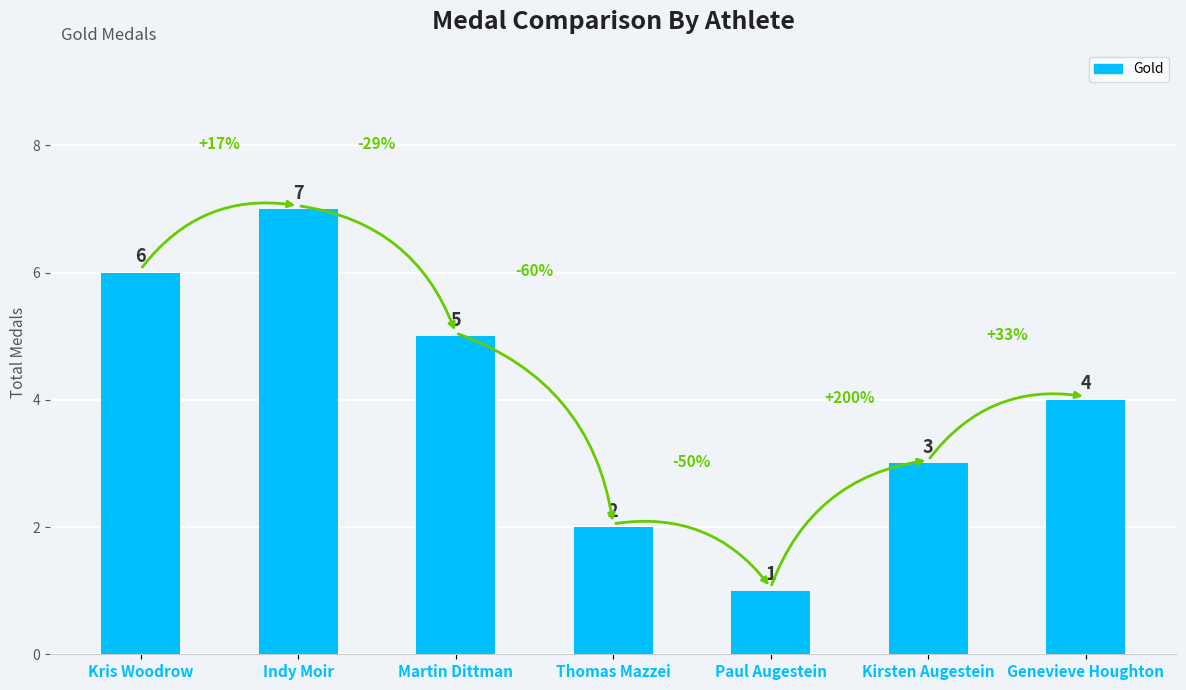

List the labels in order of value, smallest first.

Paul Augestein, Thomas Mazzei, Kirsten Augestein, Genevieve Houghton, Martin Dittman, Kris Woodrow, Indy Moir